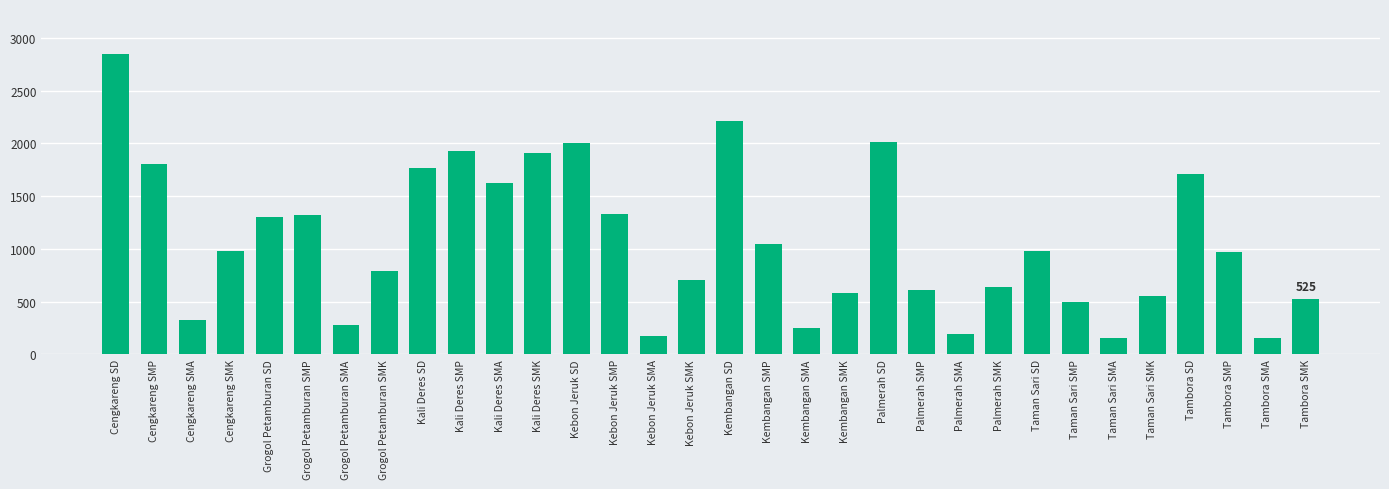

What is the average value?

1069